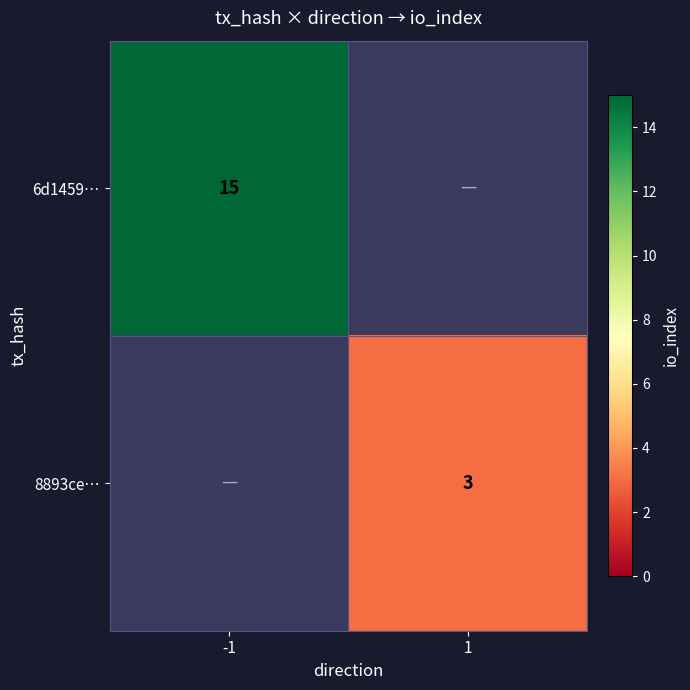

Is the value of 6d1459… at -1 greater than the value of 8893ce… at 1?

Yes